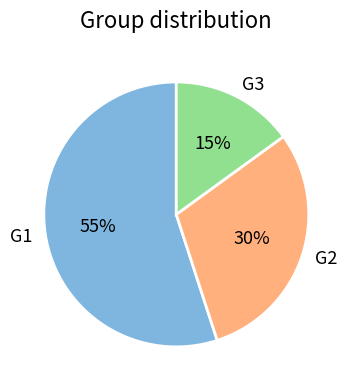

Which category has the smallest portion of the pie?

G3